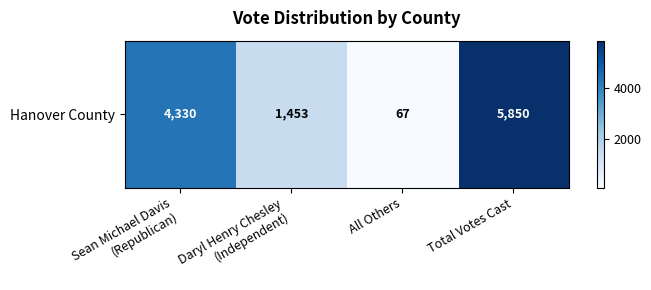

What is the change in value from Sean Michael Davis
(Republican) to Daryl Henry Chesley
(Independent)?

-2877